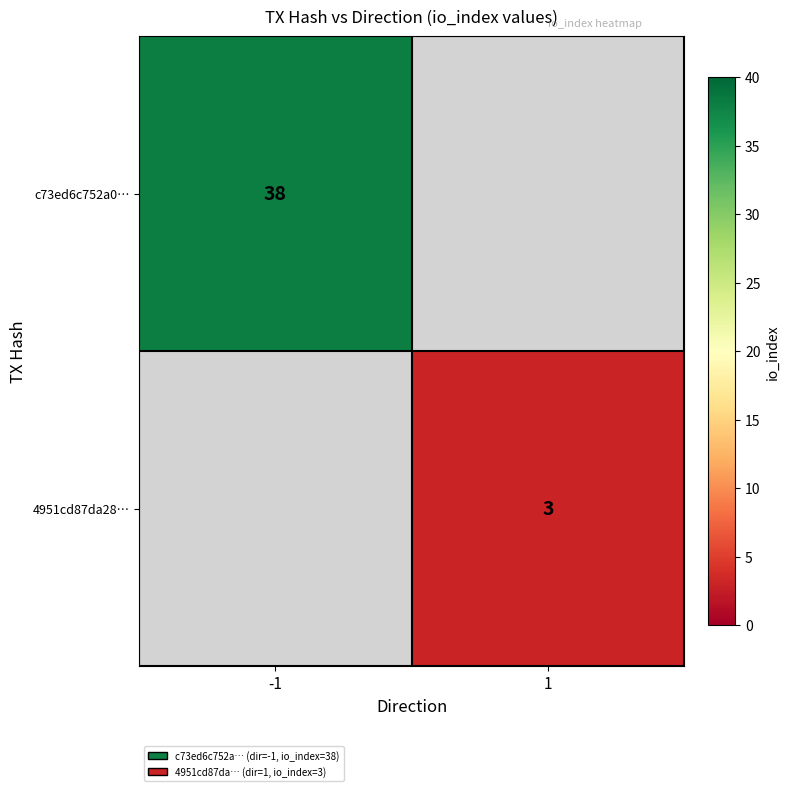

Is the value of c73ed6c752a0… at -1 greater than the value of 4951cd87da28… at 1?

Yes